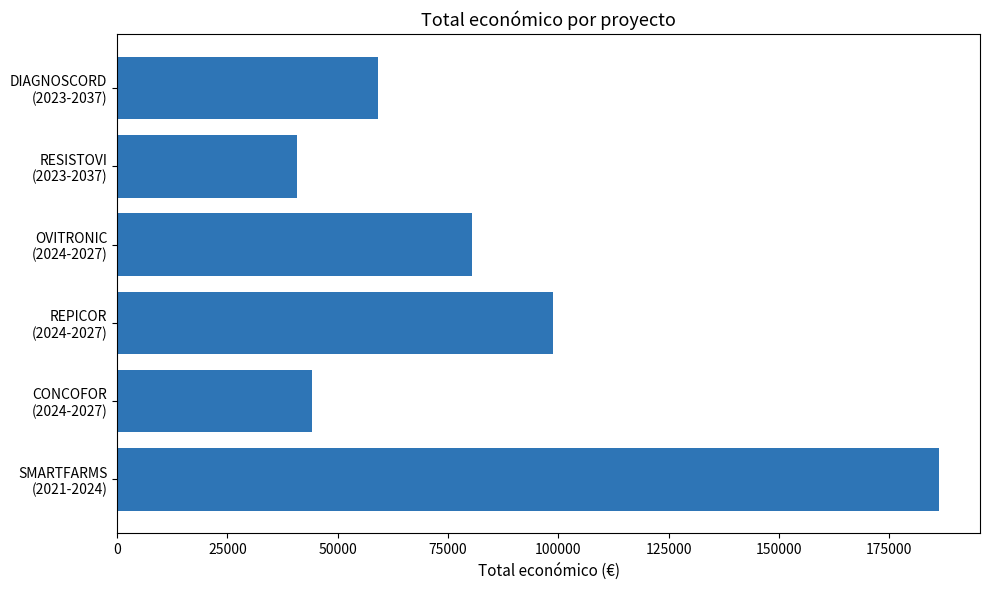

What is the difference between the maximum and minimum values?

145407